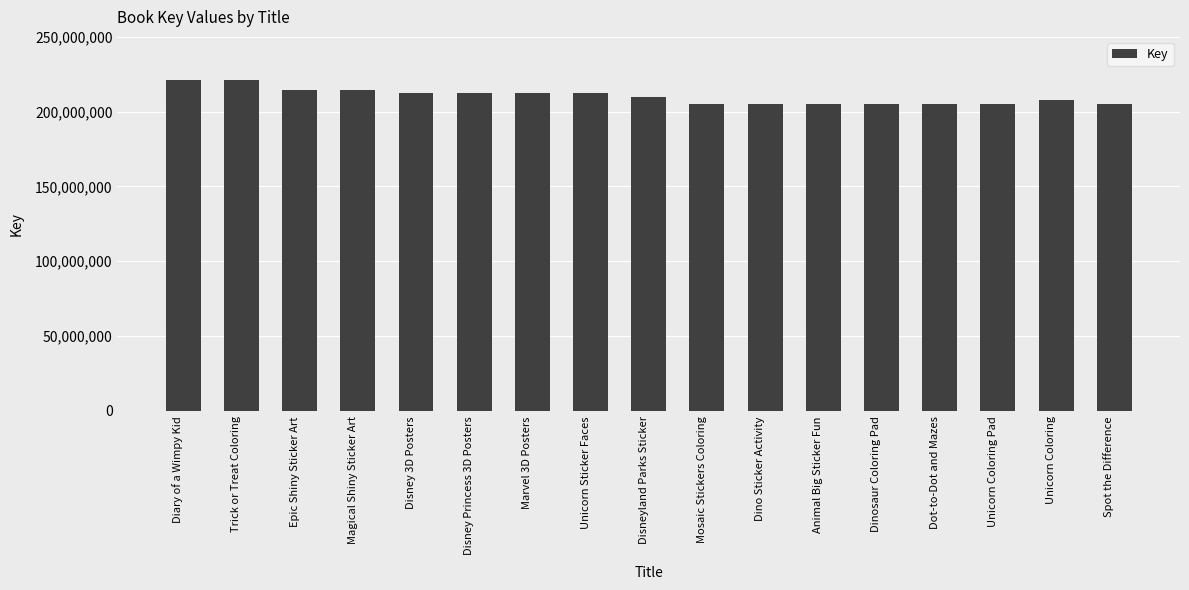

How many bars are there in total?

17